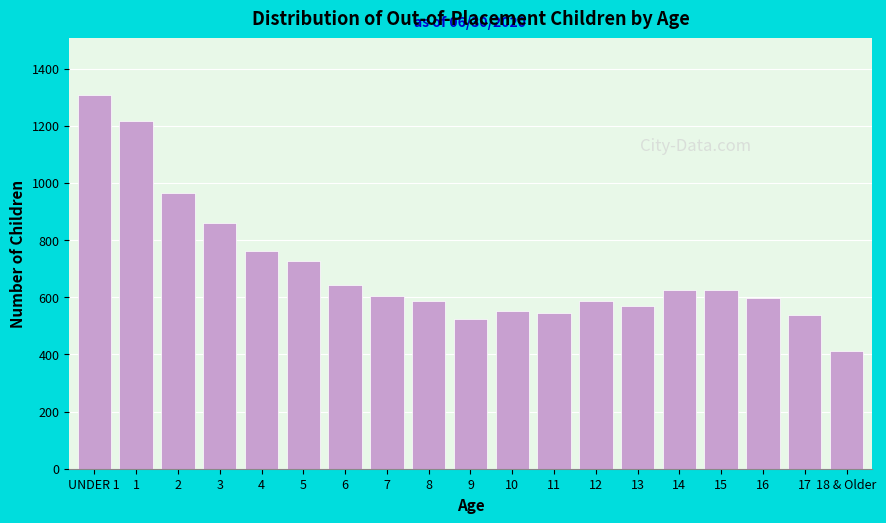

What value does the data have at 5?

726